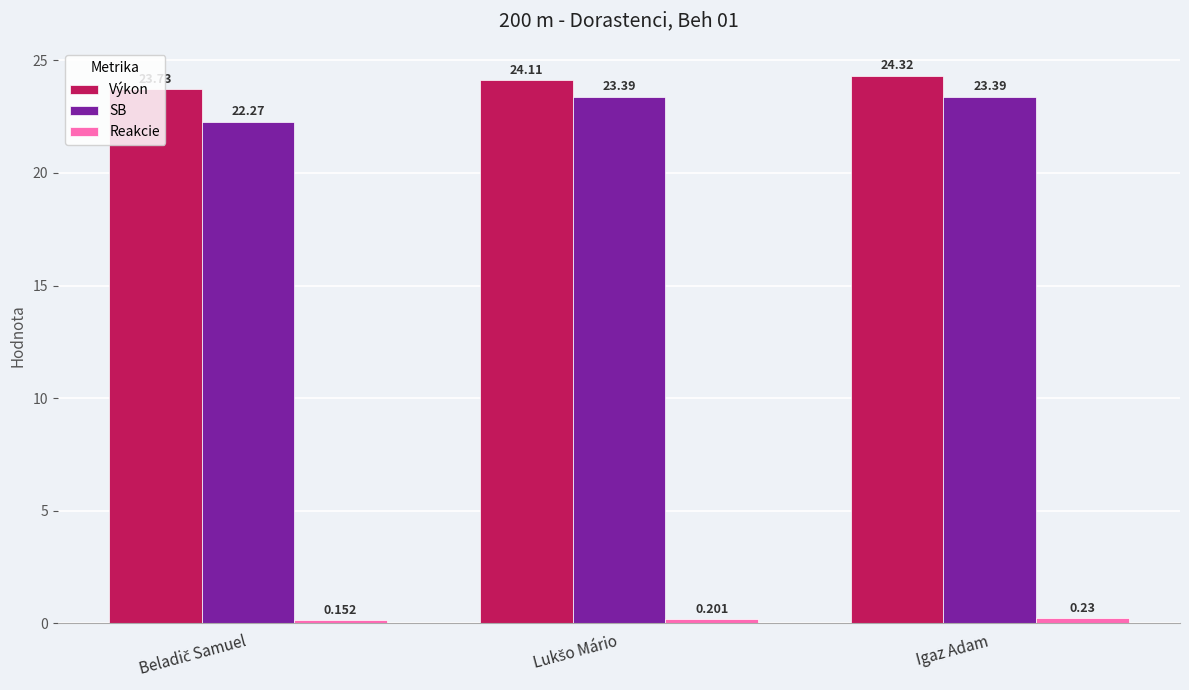

Which series has the widest spread of values?

SB